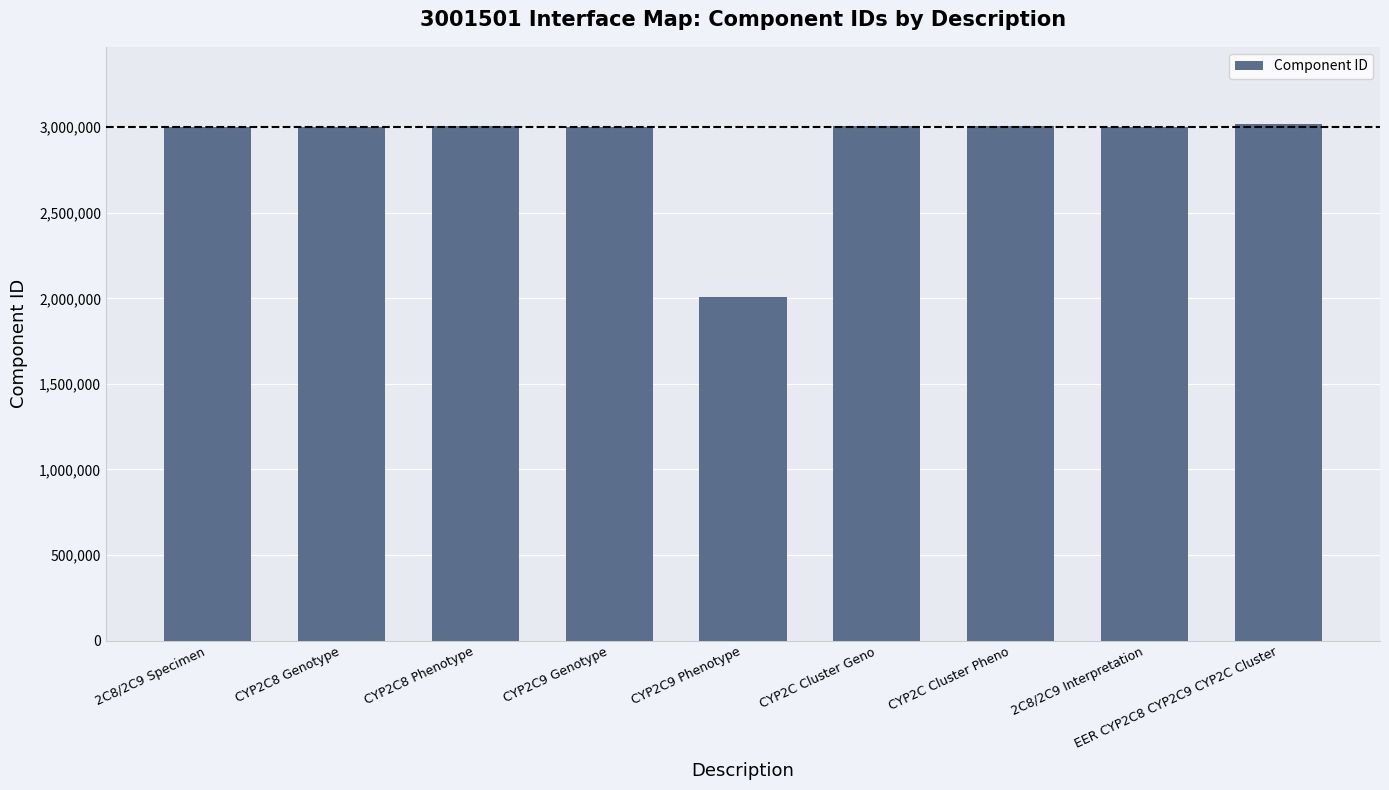

What is the sum of the values at CYP2C8 Genotype and CYP2C9 Genotype?

6003007